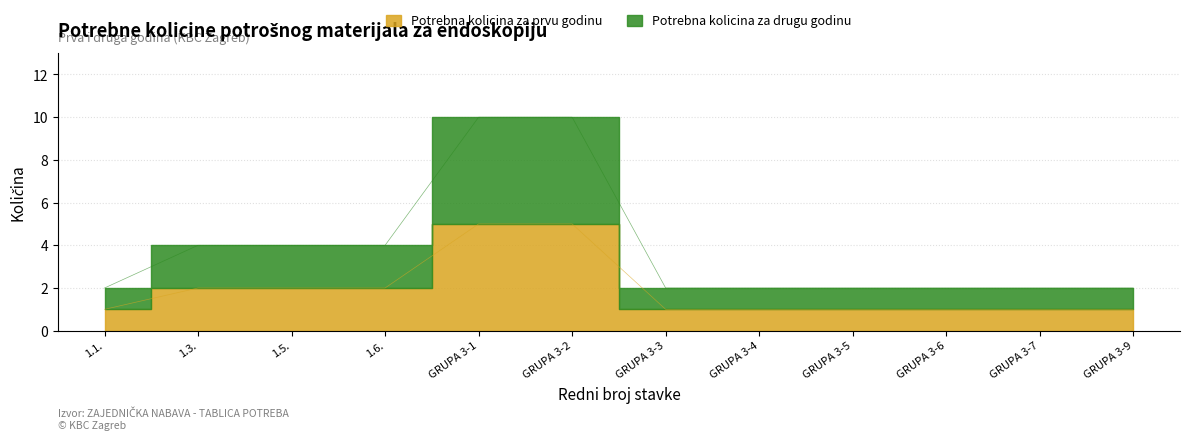

Between 1.3. and GRUPA 3-7, which series saw the biggest shift?

Potrebna kolicina za drugu godinu